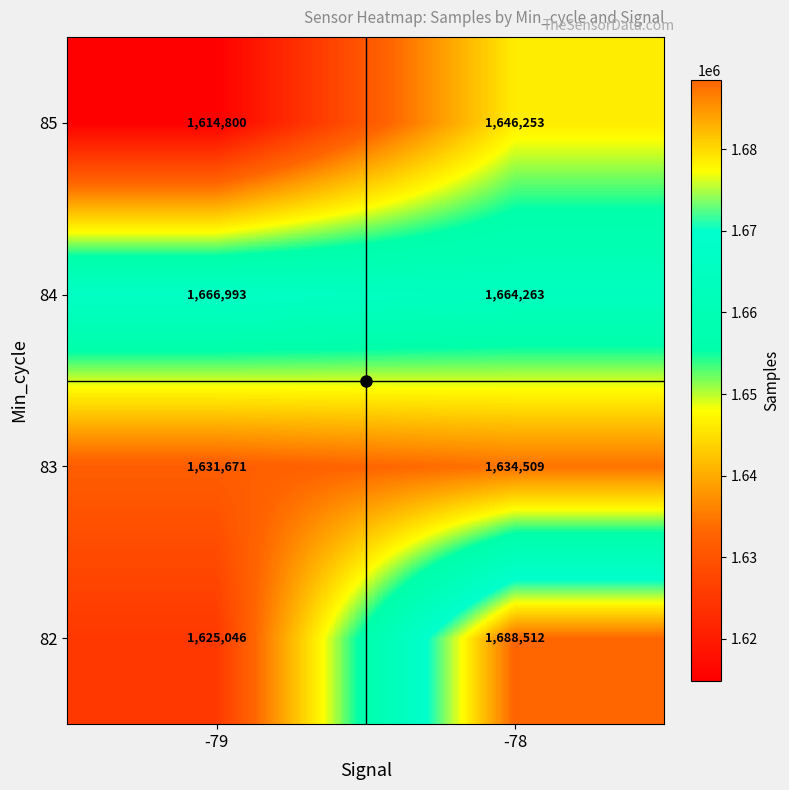

Which category has the lowest value across all series?

-79